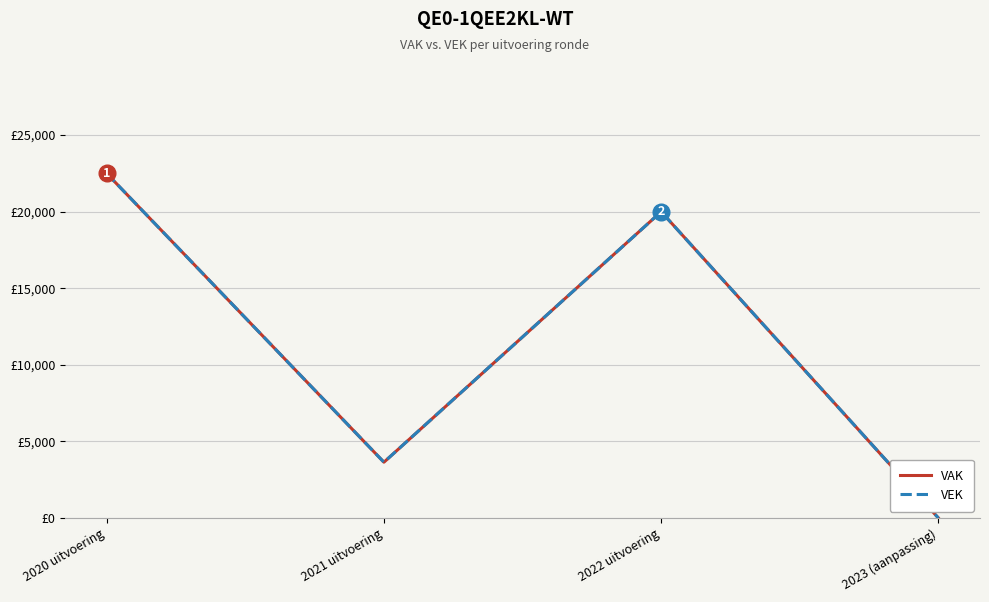

Reading right to left, what are all the values shown in this chart?

VAK: 2023 (aanpassing)=0	2022 uitvoering=20000	2021 uitvoering=3645	2020 uitvoering=22500
VEK: 2023 (aanpassing)=0	2022 uitvoering=20000	2021 uitvoering=3645	2020 uitvoering=22500